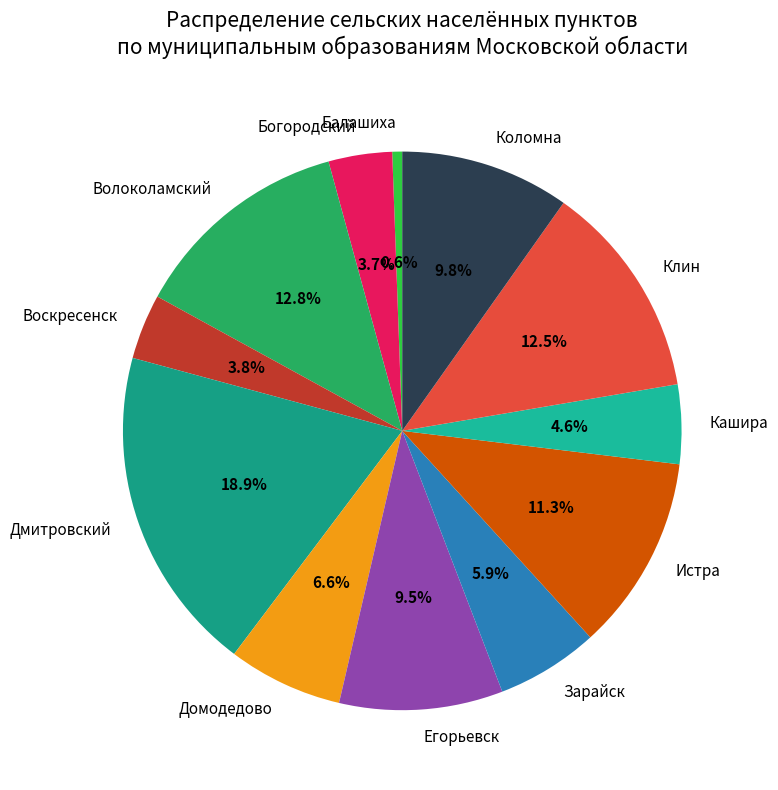

Does Егорьевск account for over 50% of the chart?

No